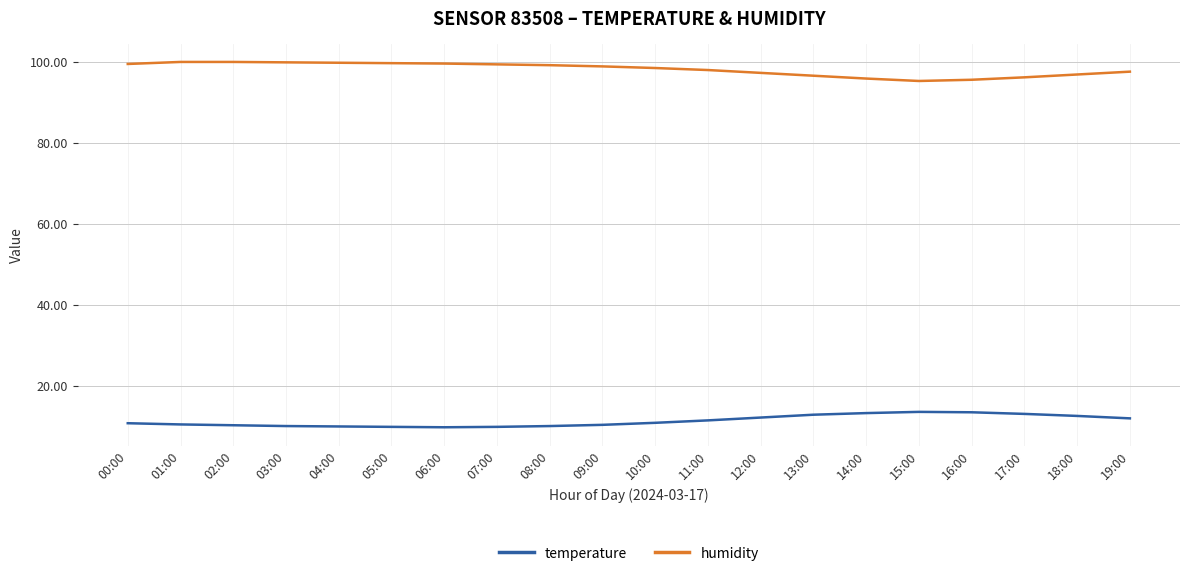

What is the smallest value displayed?

9.7